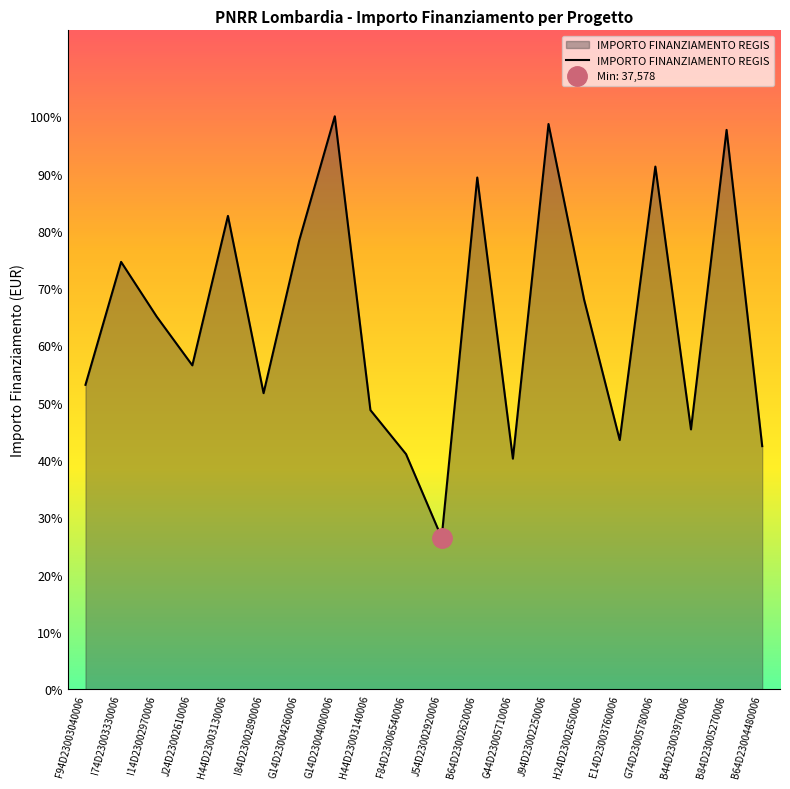

What is the difference between the maximum and minimum values?

104426.7